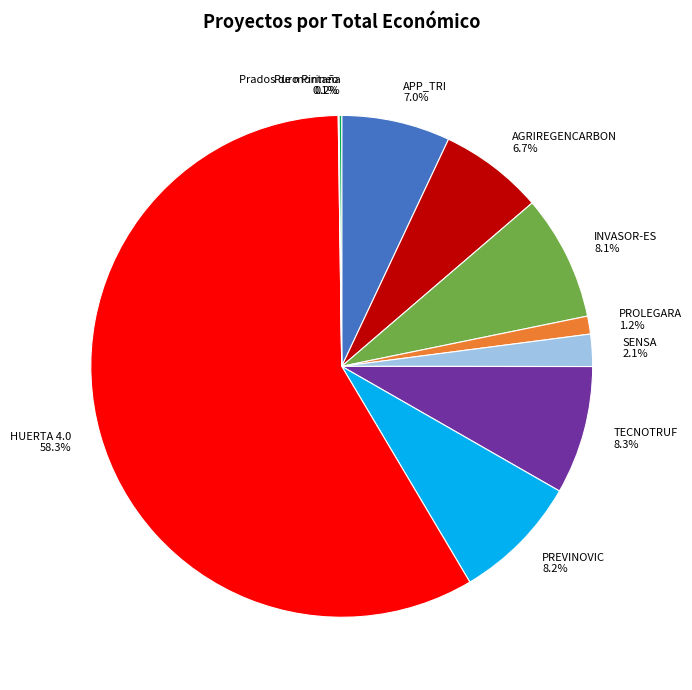

How much of the chart is everything except AGRIREGENCARBON?

93.3%